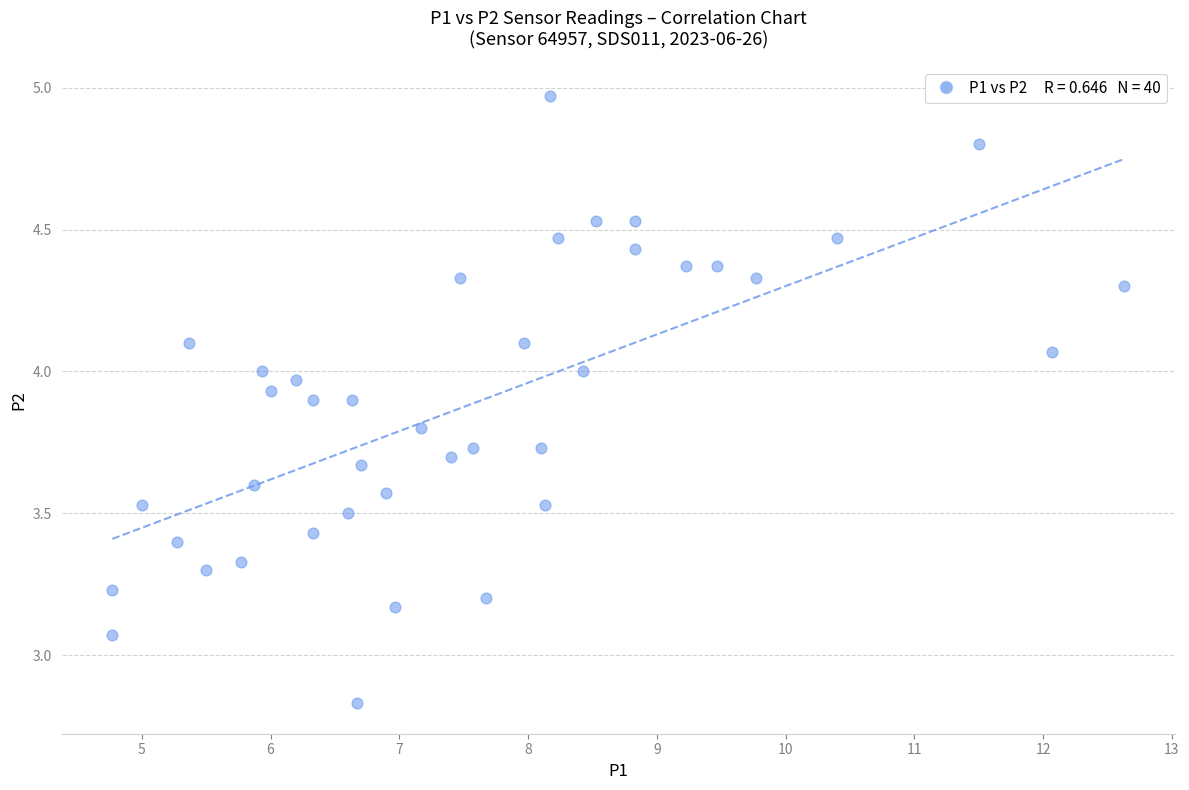

What is the range of Y values (max minus min)?

2.1